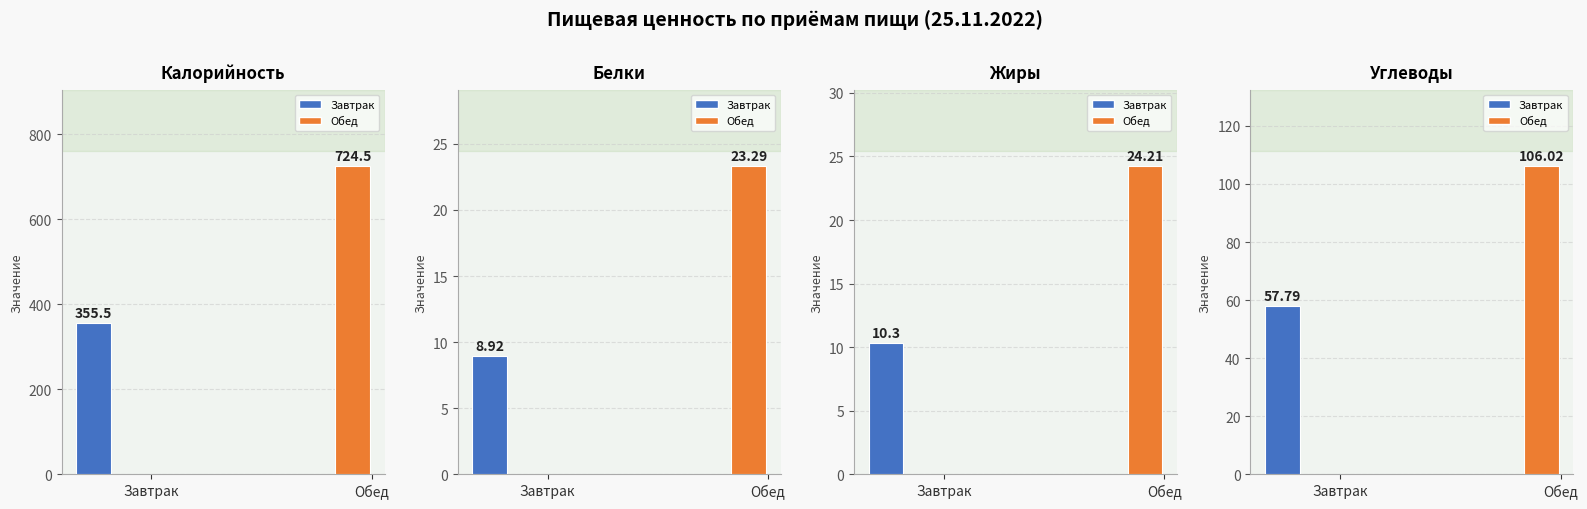

What is the sum of the Калорийность values at Завтрак and Обед?

1080.0